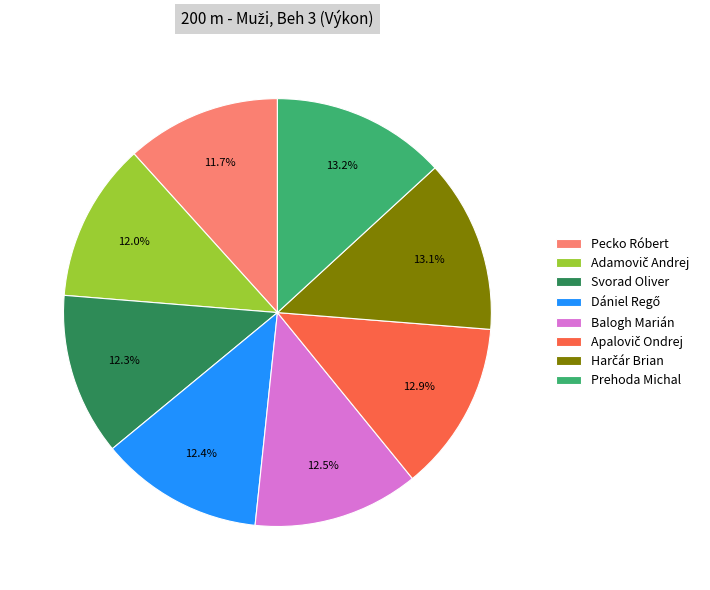

What portion of the pie excludes Pecko Róbert?

88.3%